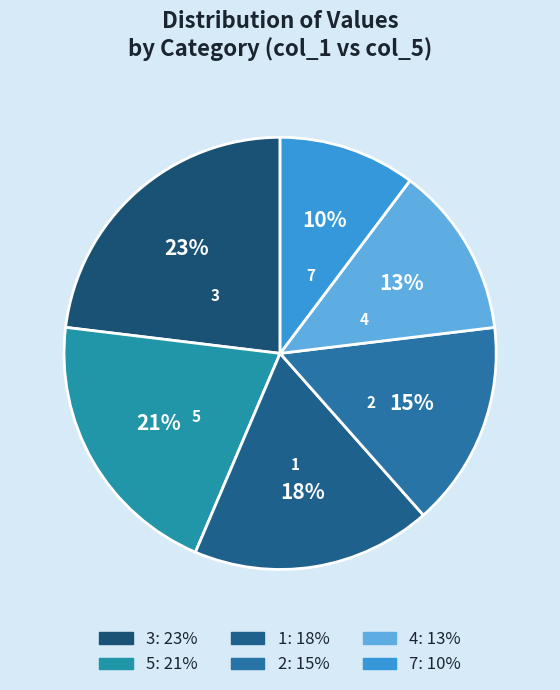

Do 3 and 1 together represent more than half of the pie?

No